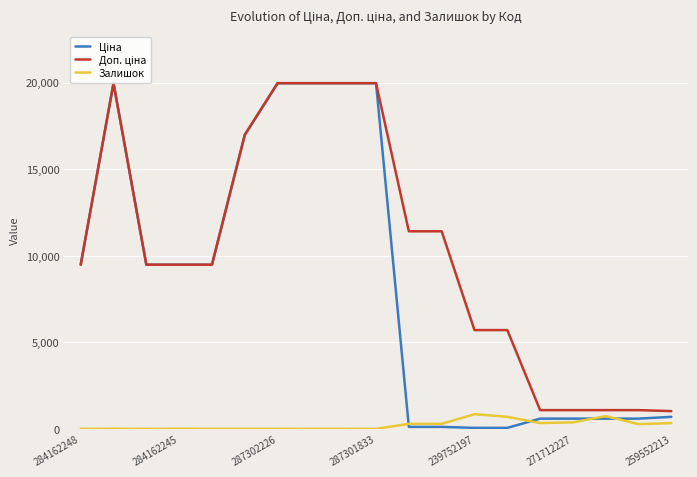

What is the highest value of the Залишок series?

845.0